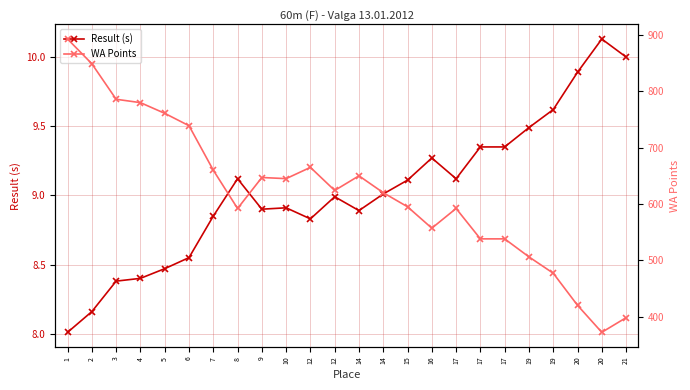

What is the difference between the maximum and second lowest values in the WA Points series?

495.0